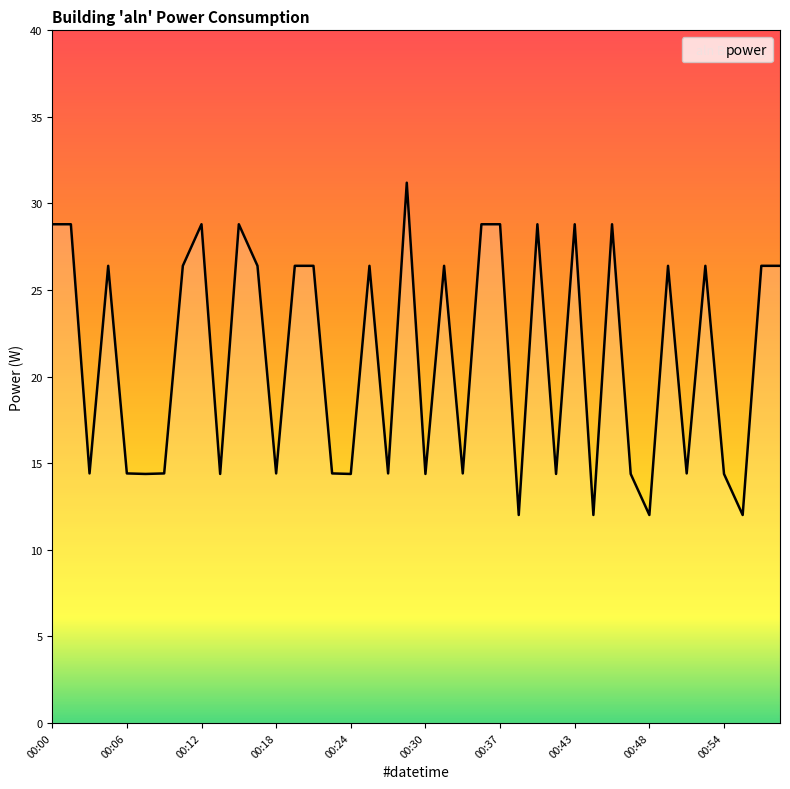

What is the difference between the maximum and minimum values?

19.2